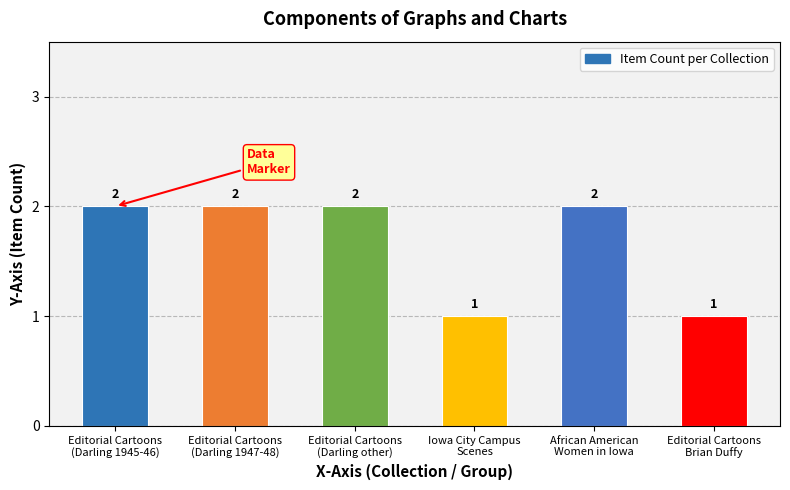

Does the chart contain stacked bars?

No